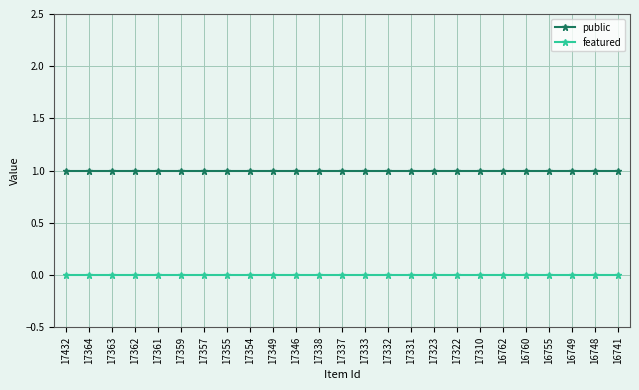

How many lines are shown in the chart?

2